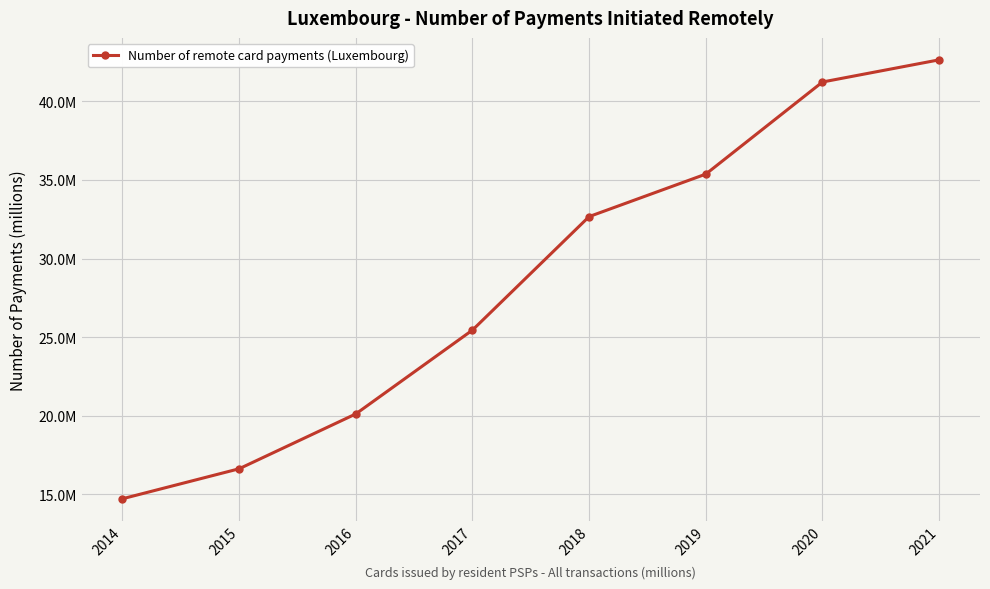

List the labels in order of value, largest first.

2021, 2020, 2019, 2018, 2017, 2016, 2015, 2014